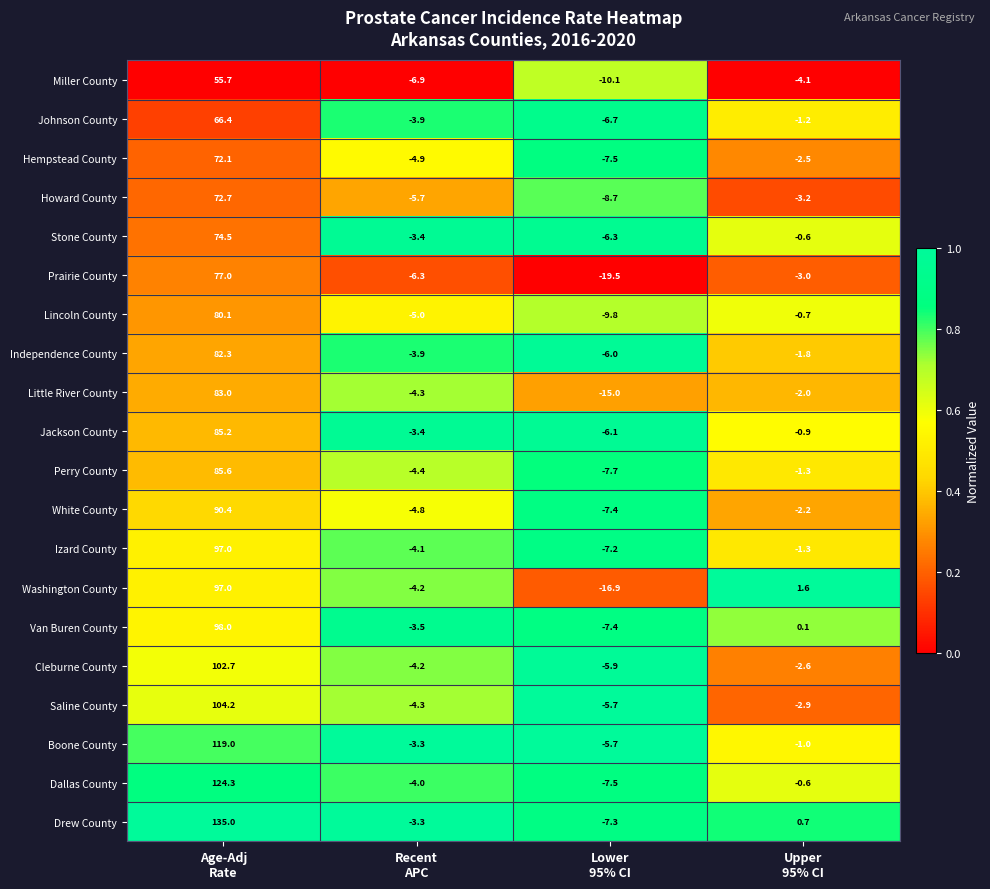

What is the average value of the Jackson County series?

18.7